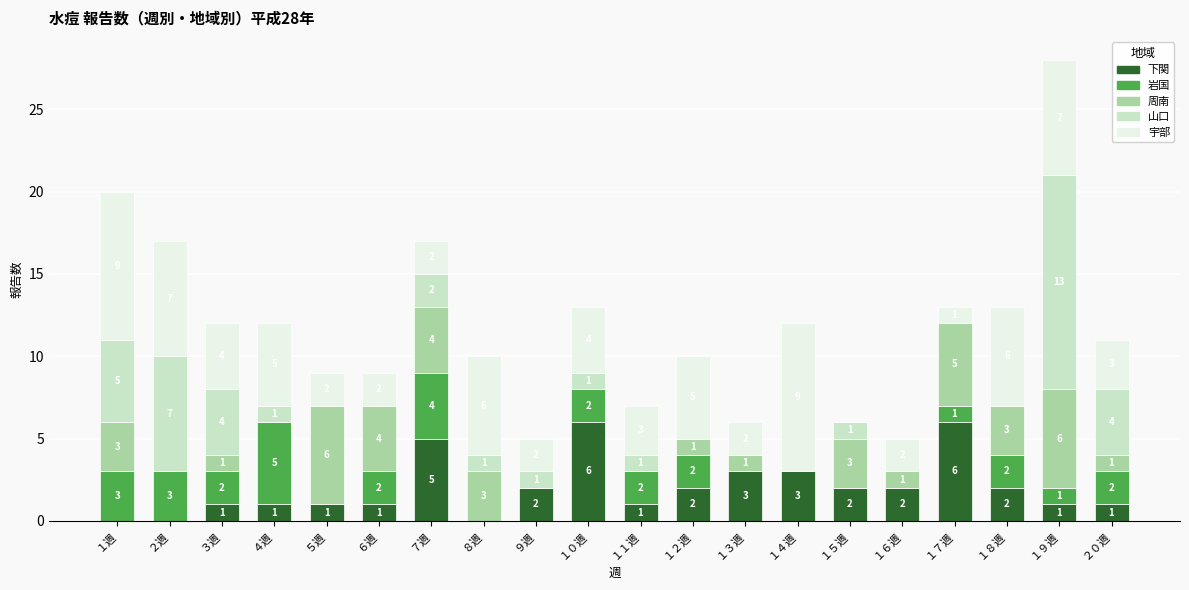

The 下関 series shows 3 at １４週. True or false?

True